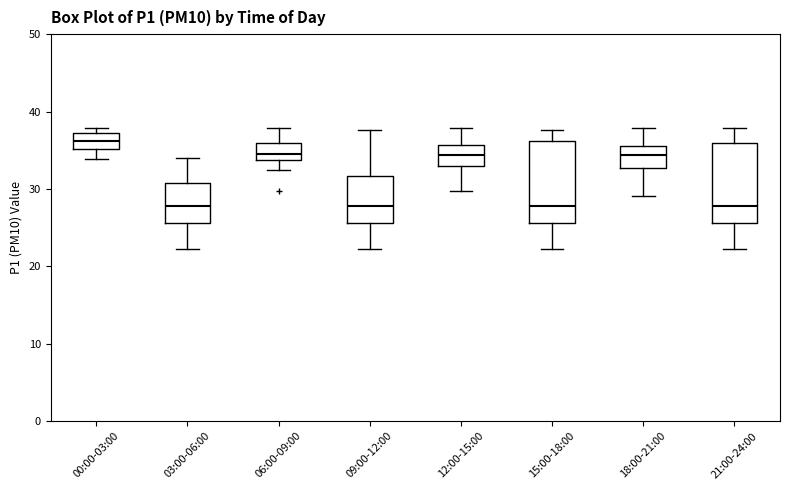

Reading left to right, transcribe this box plot: for each box, give where its median line is, the range the box spans, and where its two whiskers end, as read against the y-axis. The values are not printed on the chart, so give them approximately, as read against the axis.

00:00-03:00: median 36, box 35 to 37, whiskers 34 to 38
03:00-06:00: median 28, box 26 to 31, whiskers 22 to 34
06:00-09:00: median 35, box 34 to 36, whiskers 33 to 38
09:00-12:00: median 28, box 26 to 32, whiskers 22 to 38
12:00-15:00: median 34, box 33 to 36, whiskers 30 to 38
15:00-18:00: median 28, box 26 to 36, whiskers 22 to 38
18:00-21:00: median 34, box 33 to 36, whiskers 29 to 38
21:00-24:00: median 28, box 26 to 36, whiskers 22 to 38